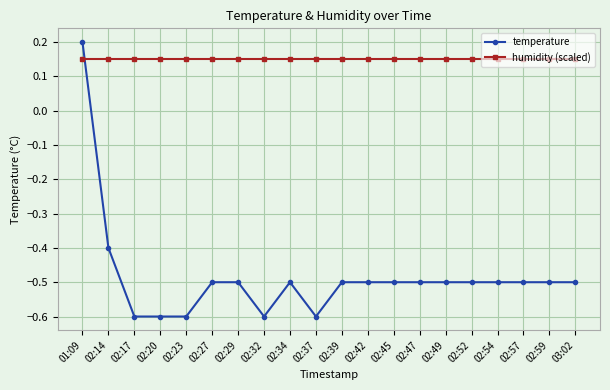

The temperature series shows -0.5 at 02:27. True or false?

True